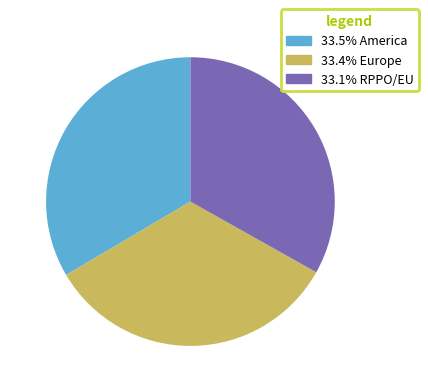

Is there any slice that represents more than half of the pie?

No